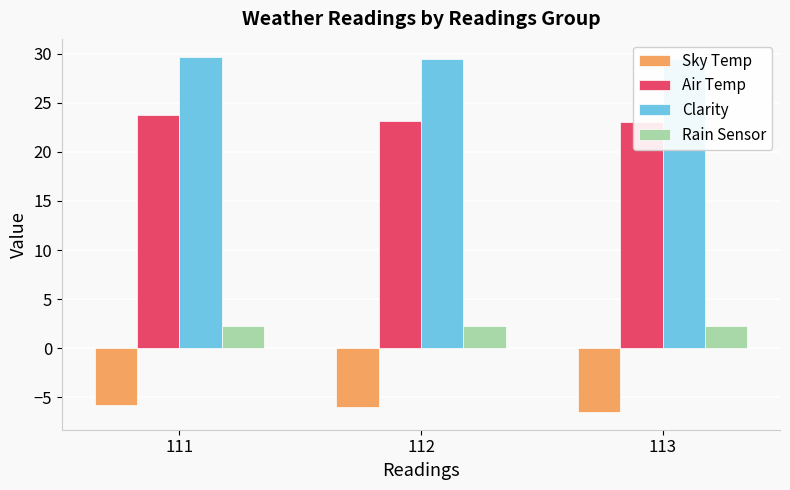

What is the minimum value shown in the chart?

-6.5